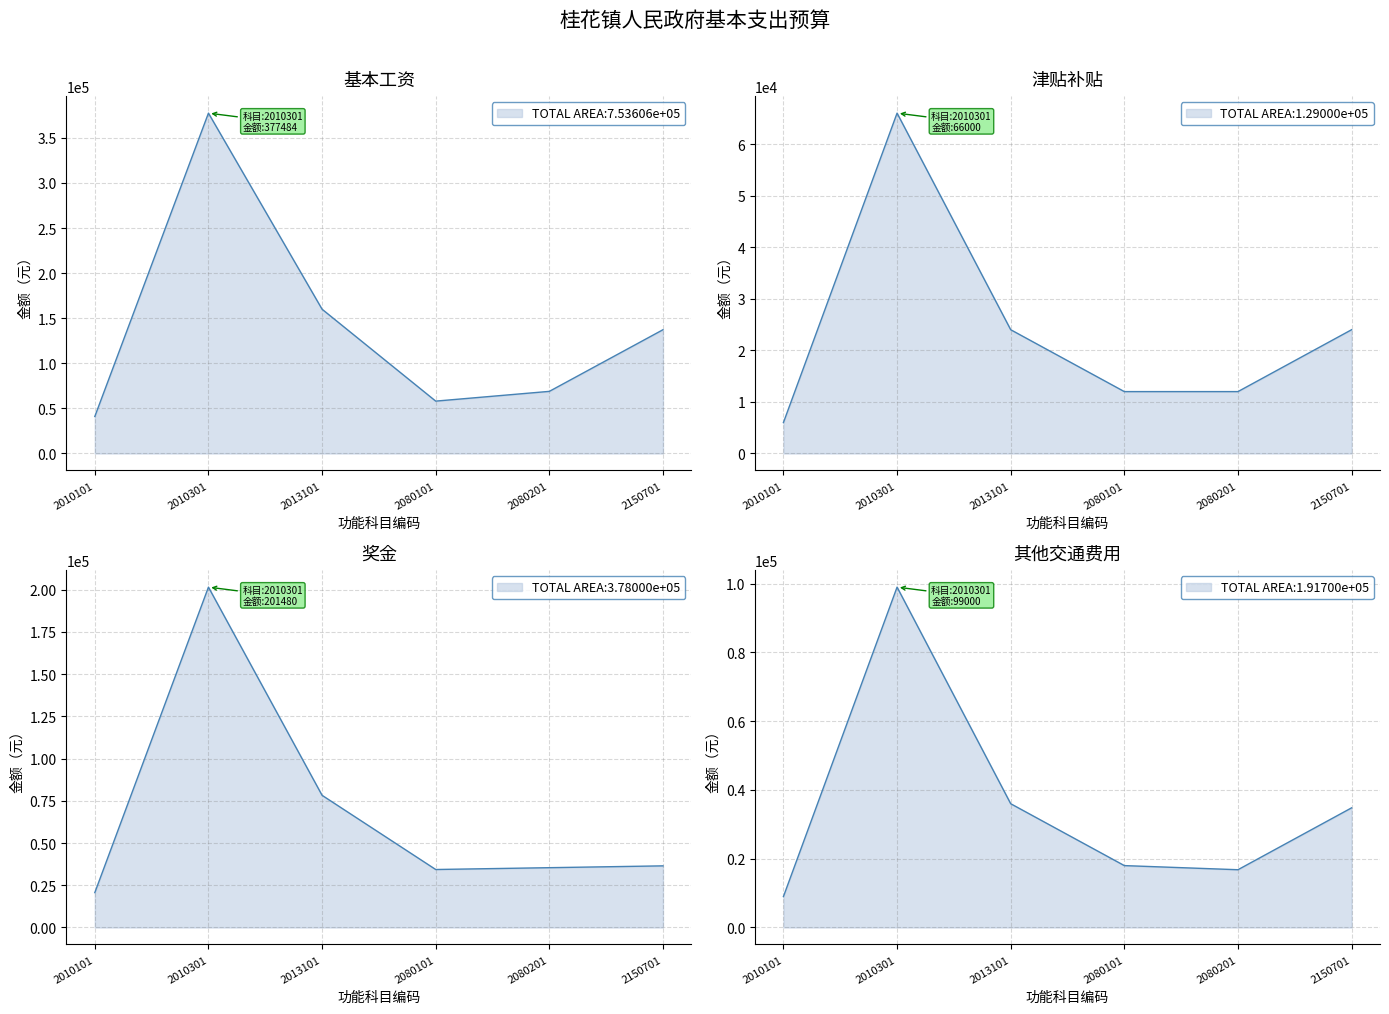

Does the chart display data point markers on the line(s)?

No